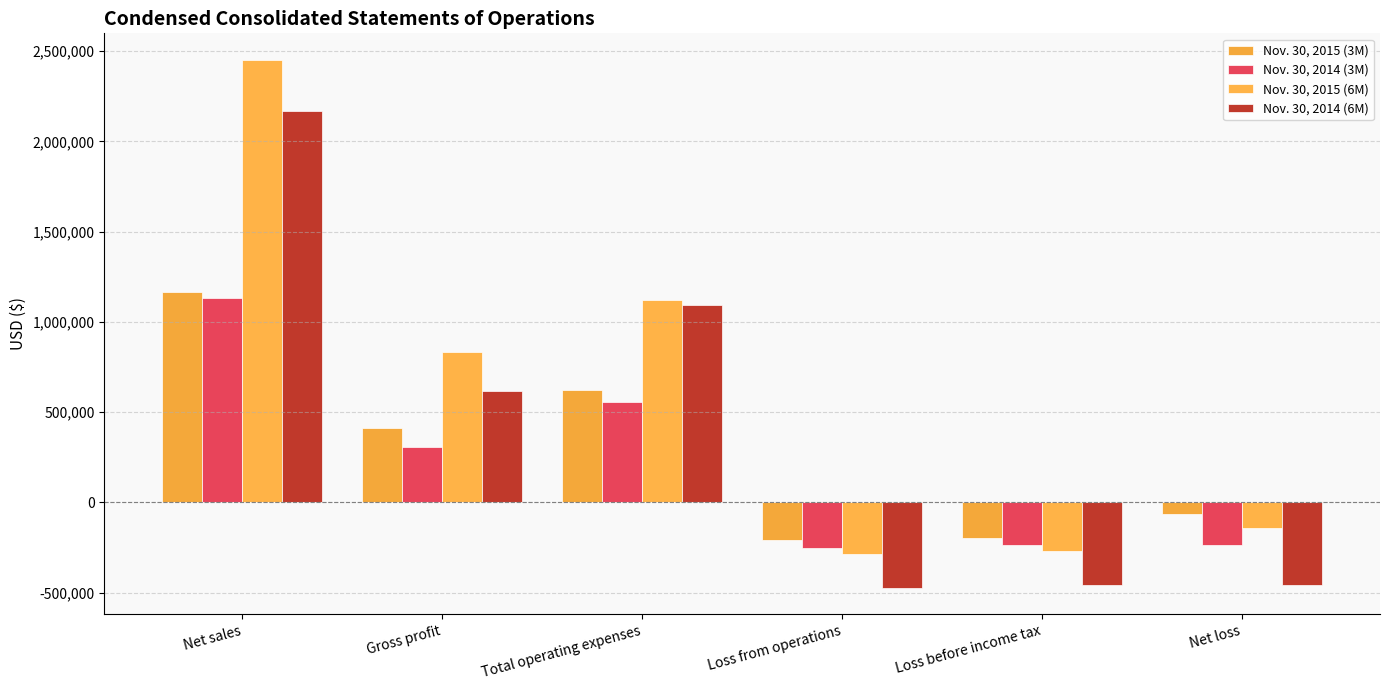

What are all the series names shown in the legend?

Nov. 30, 2015 (3M), Nov. 30, 2014 (3M), Nov. 30, 2015 (6M), Nov. 30, 2014 (6M)